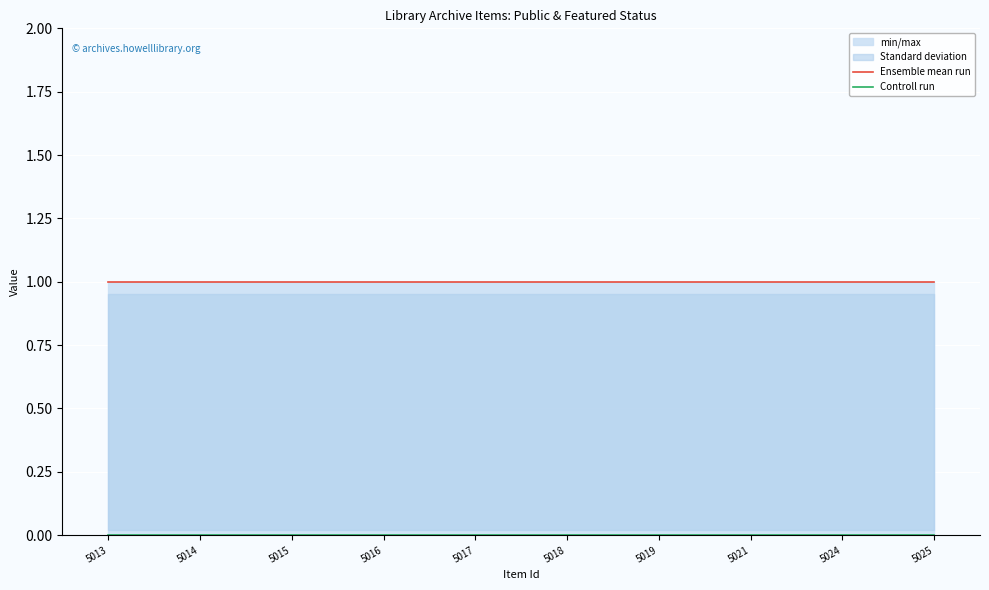

What is the spread (max minus min) of values at 5016?

1